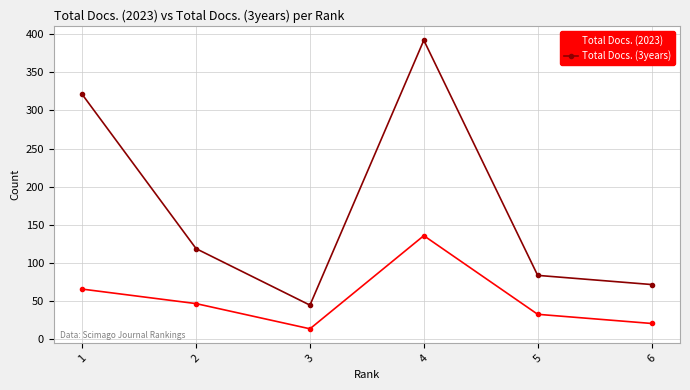

Reading left to right, what are all the values shown in this chart?

Total Docs. (2023): 1=66	2=47	3=14	4=136	5=33	6=21
Total Docs. (3years): 1=321	2=119	3=45	4=392	5=84	6=72